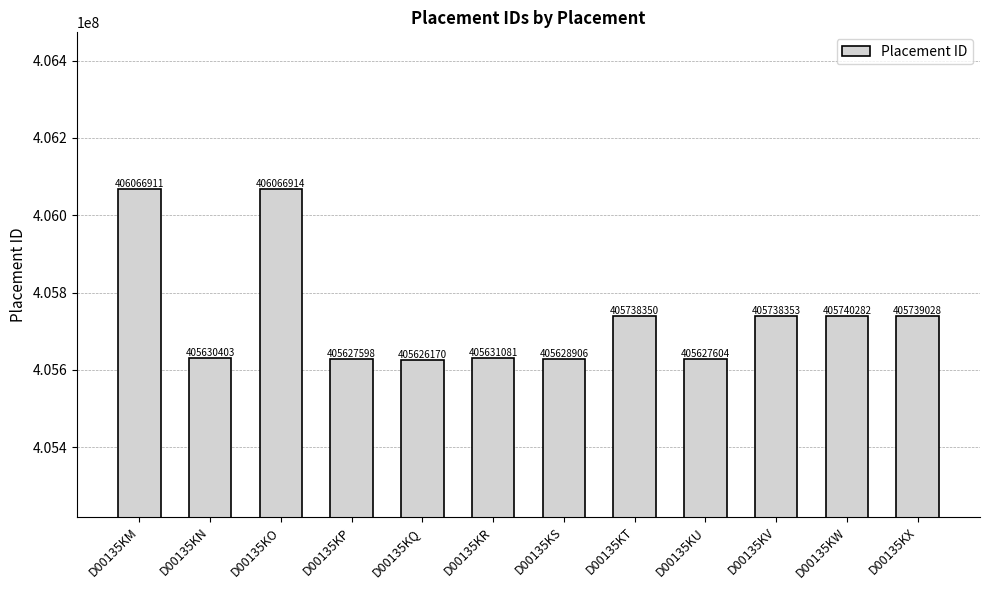

What is the minimum value shown in the chart?

405626170